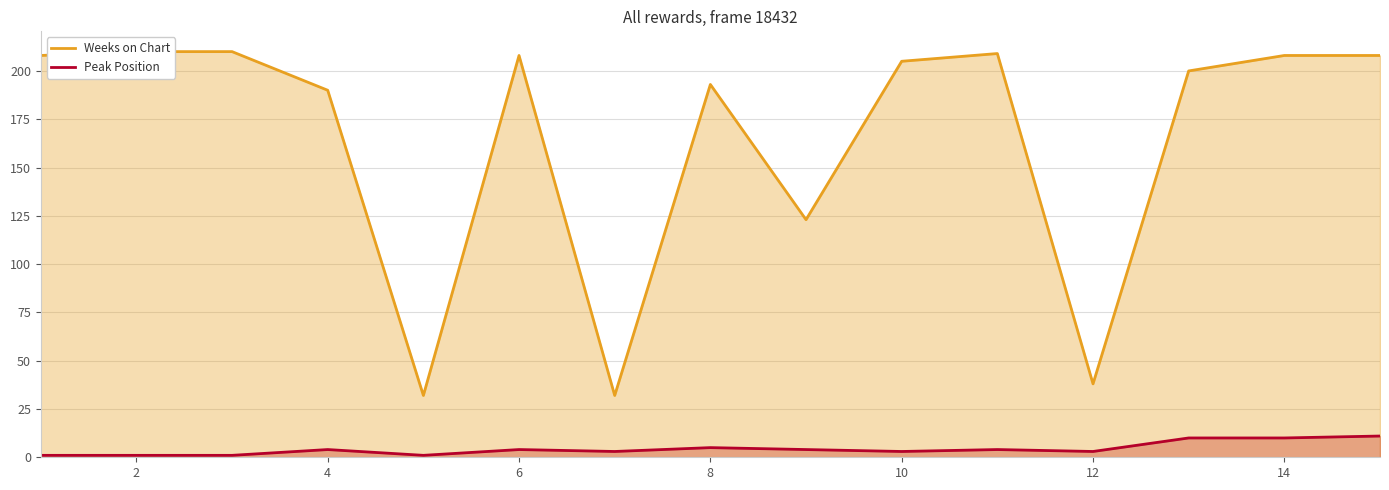

Which series has the largest total across all categories?

Weeks on Chart